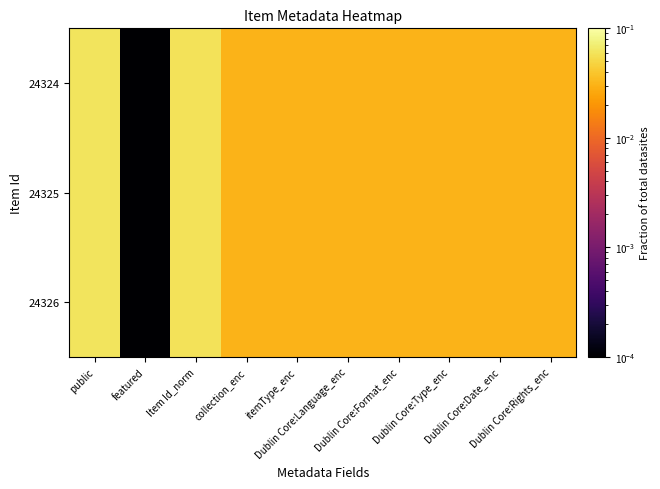

Rank the series at featured from highest to lowest value.

24324, 24325, 24326